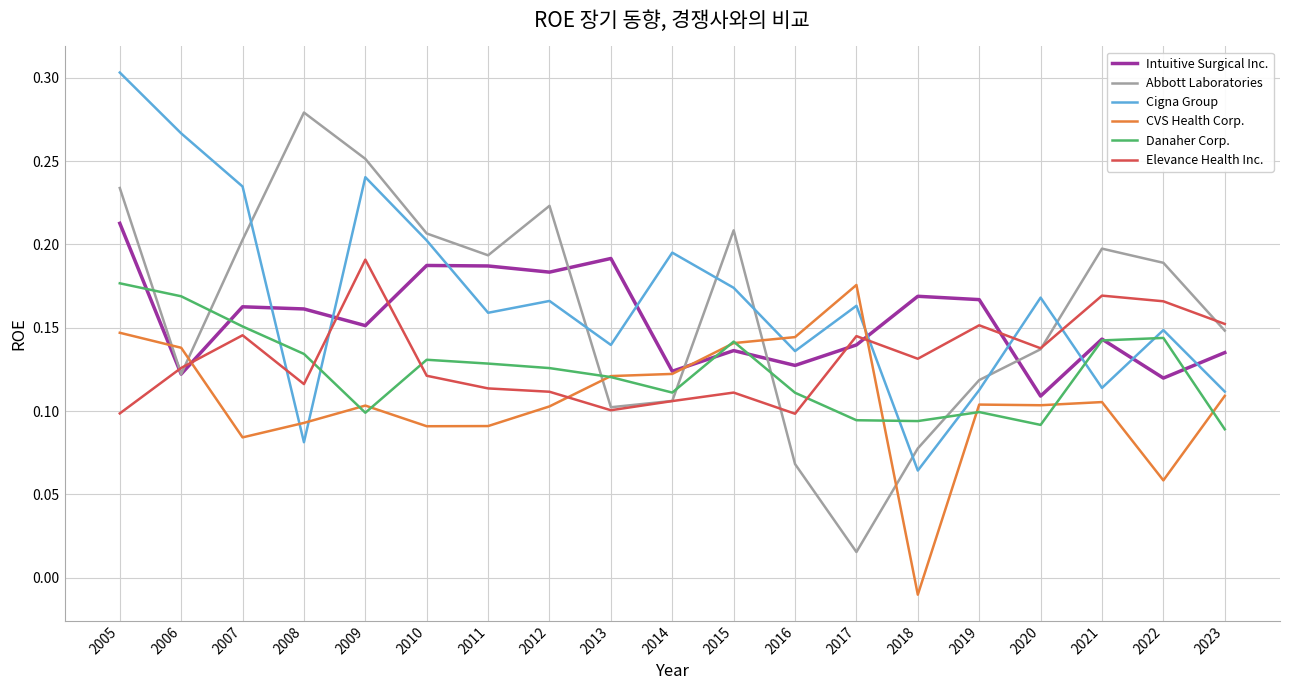

Between 2005 and 2019, which series saw the biggest shift?

Cigna Group